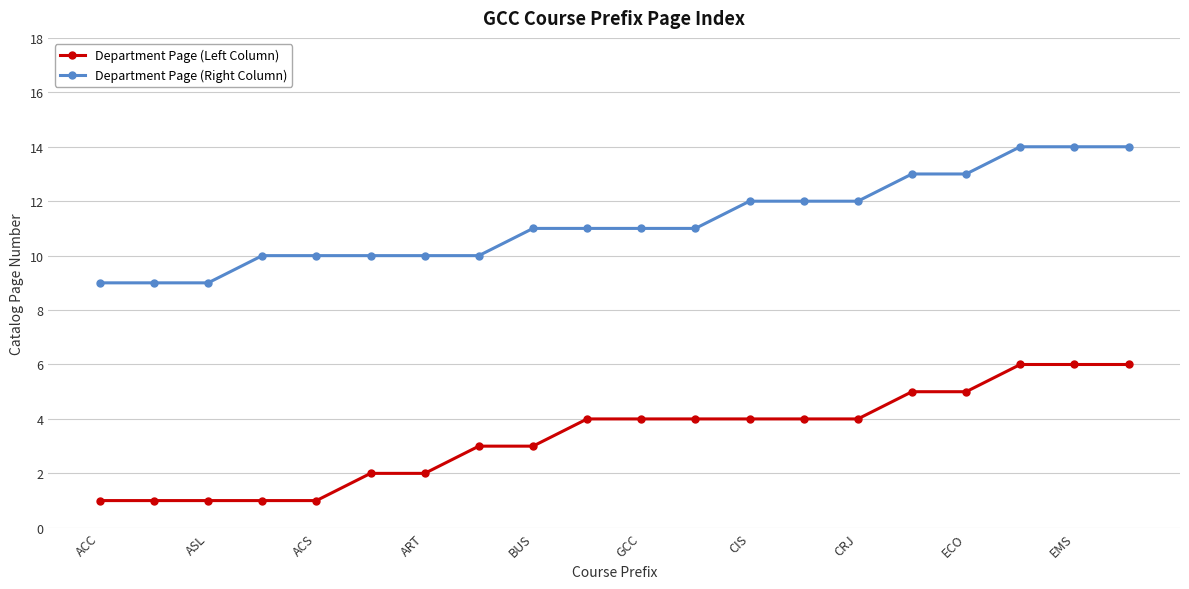

Which series has the largest total across all categories?

Department Page (Right Column)